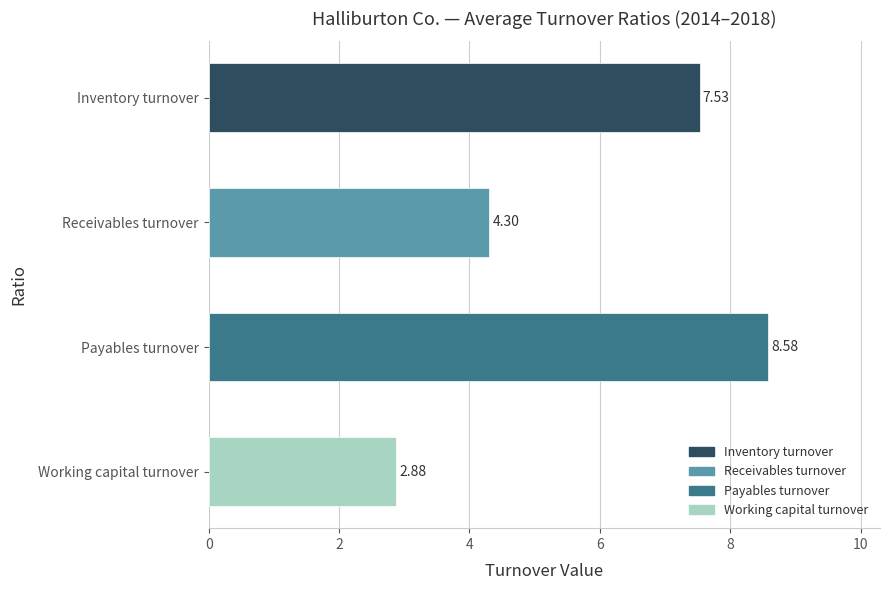

Where is the data nearest to the value 5?

Receivables turnover